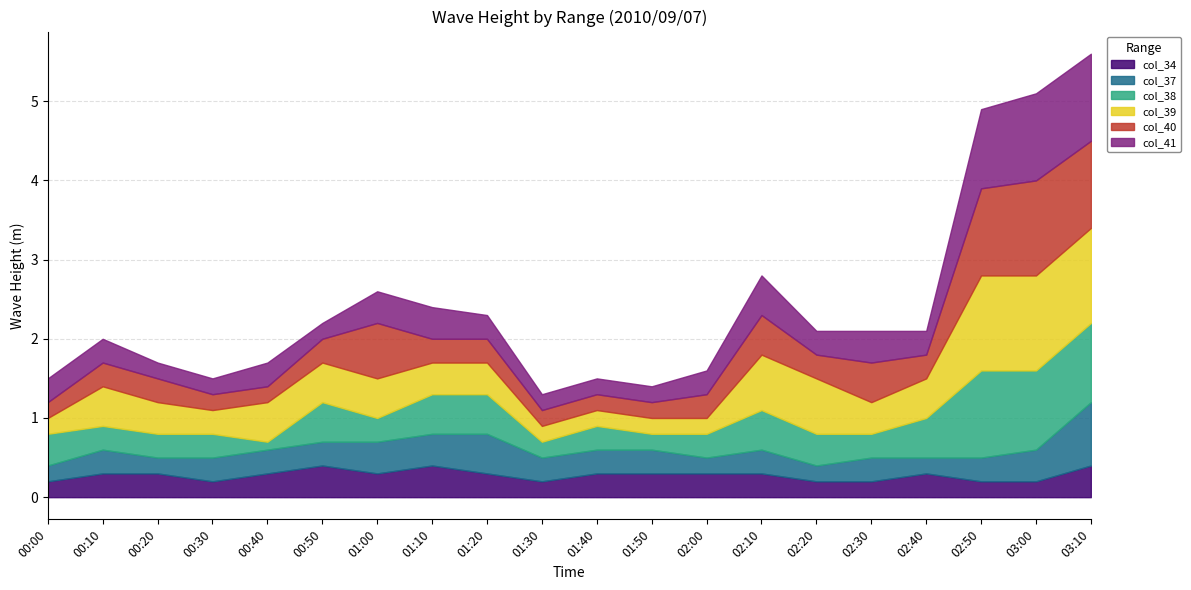

Is the value of col_39 at 01:50 greater than the value of col_37 at 00:30?

No